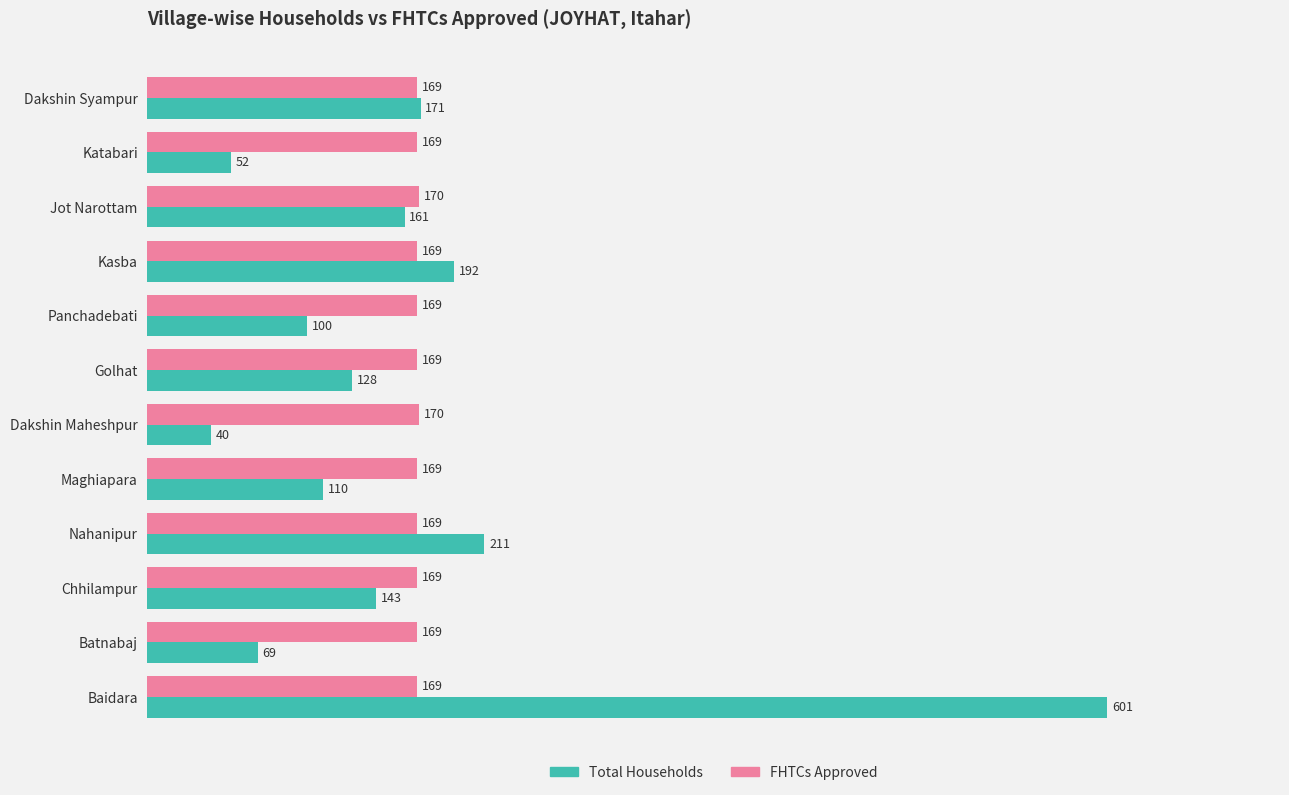

List the labels in order of Total Households value, largest first.

Baidara, Nahanipur, Kasba, Dakshin Syampur, Jot Narottam, Chhilampur, Golhat, Maghiapara, Panchadebati, Batnabaj, Katabari, Dakshin Maheshpur